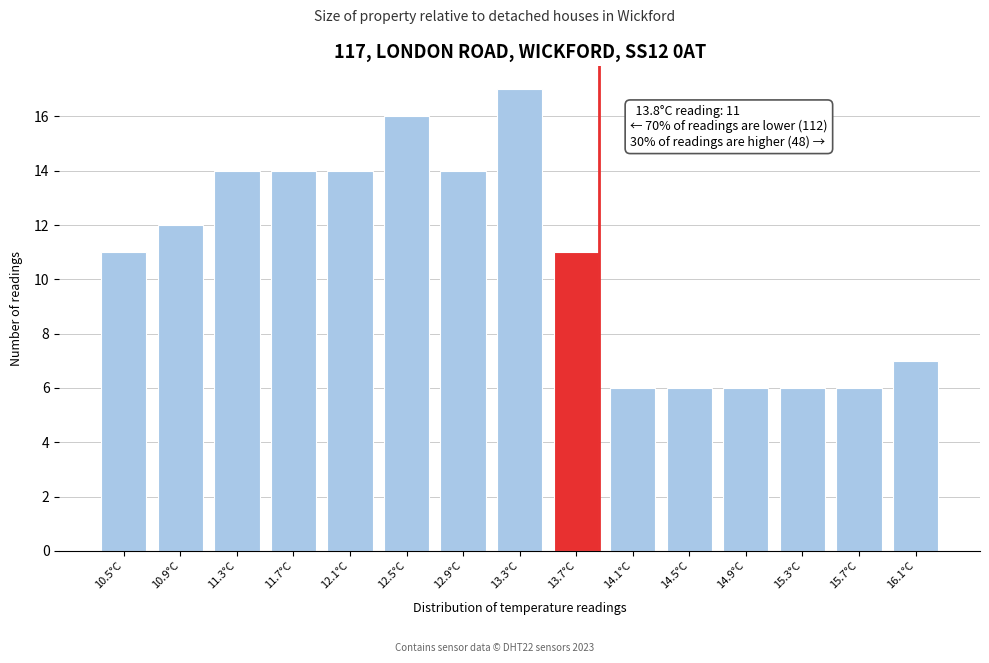

Reading left to right, list all the values displayed in this chart.

10.5°C=11	10.9°C=12	11.3°C=14	11.7°C=14	12.1°C=14	12.5°C=16	12.9°C=14	13.3°C=17	13.7°C=11	14.1°C=6	14.5°C=6	14.9°C=6	15.3°C=6	15.7°C=6	16.1°C=7